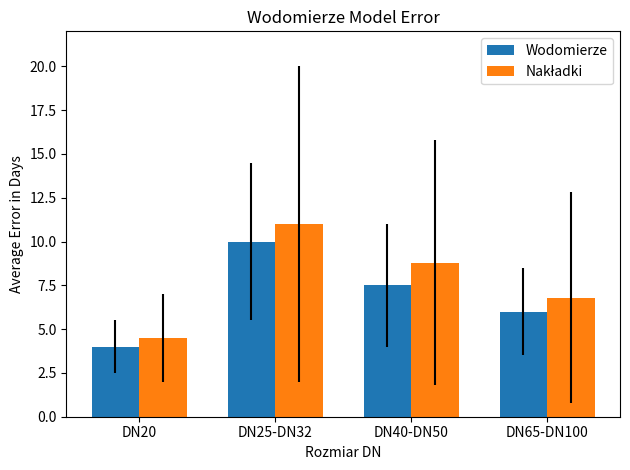

True or false: Wodomierze has a value of 4.0 at DN20.

True